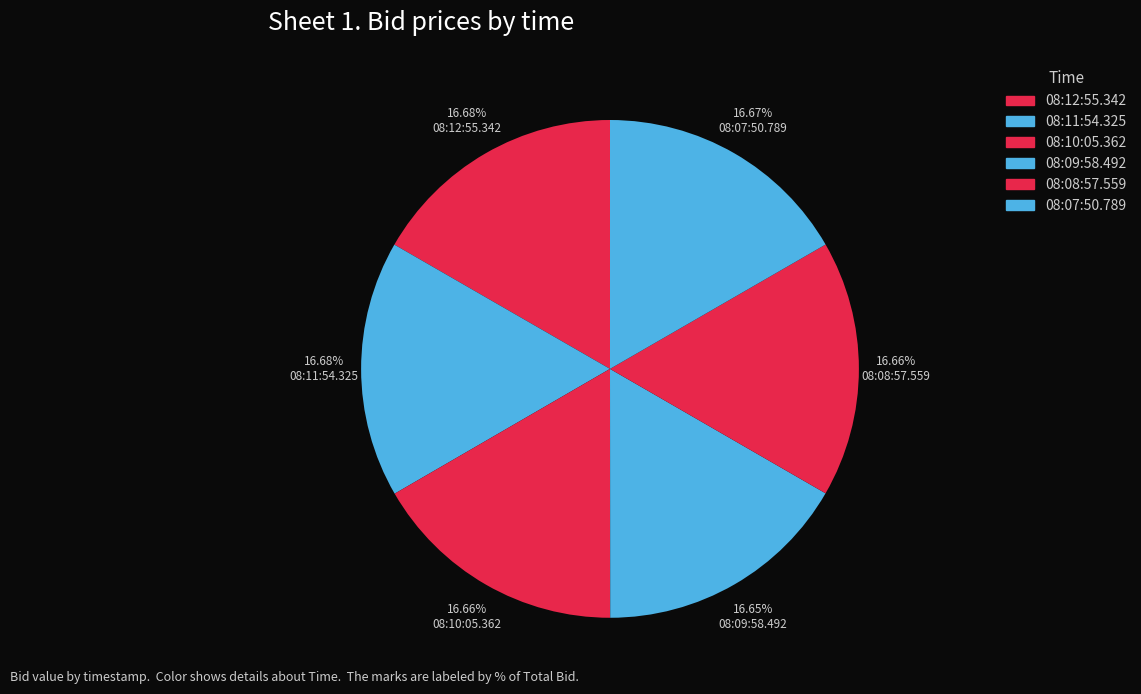

Is it true that 08:07:50.789 is 3% of the pie?

False